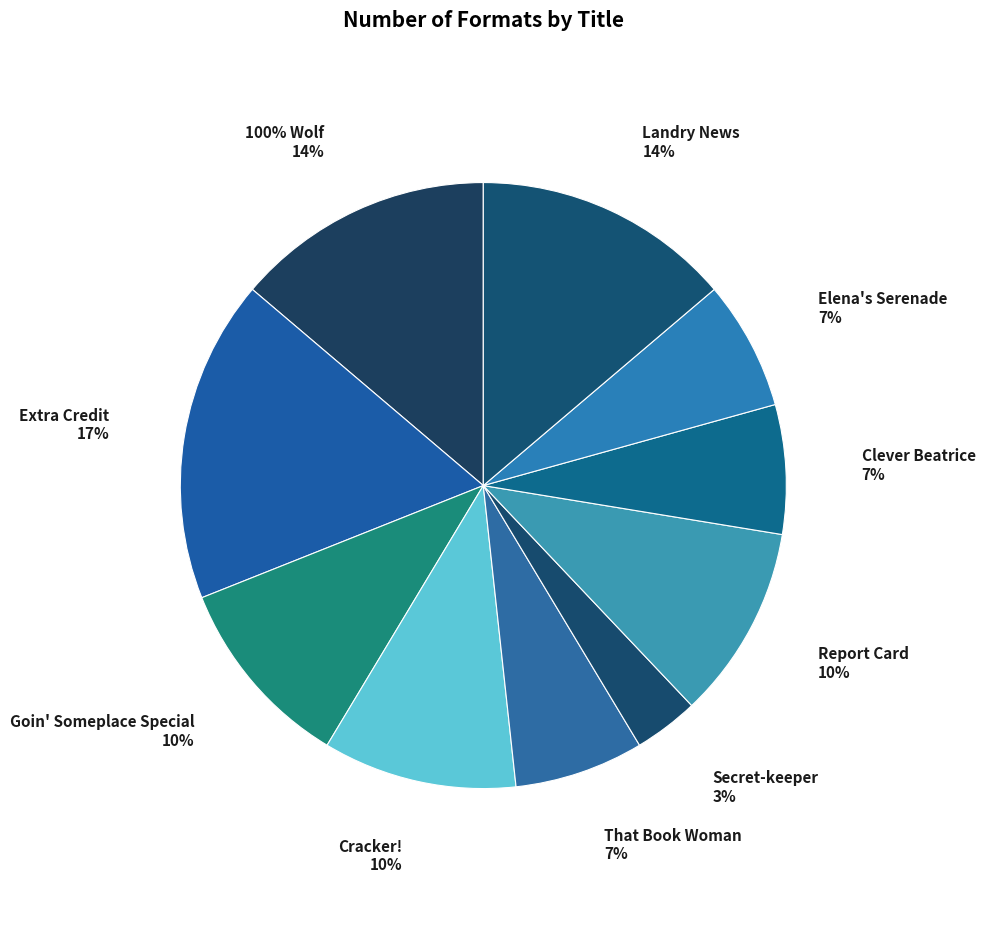

What percentage is NOT represented by Elena's Serenade?

93.1%